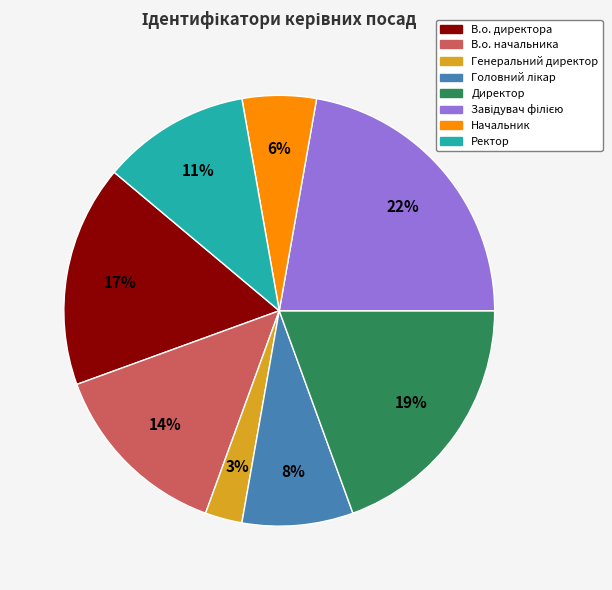

Between Ректор and Начальник, which is larger?

Ректор